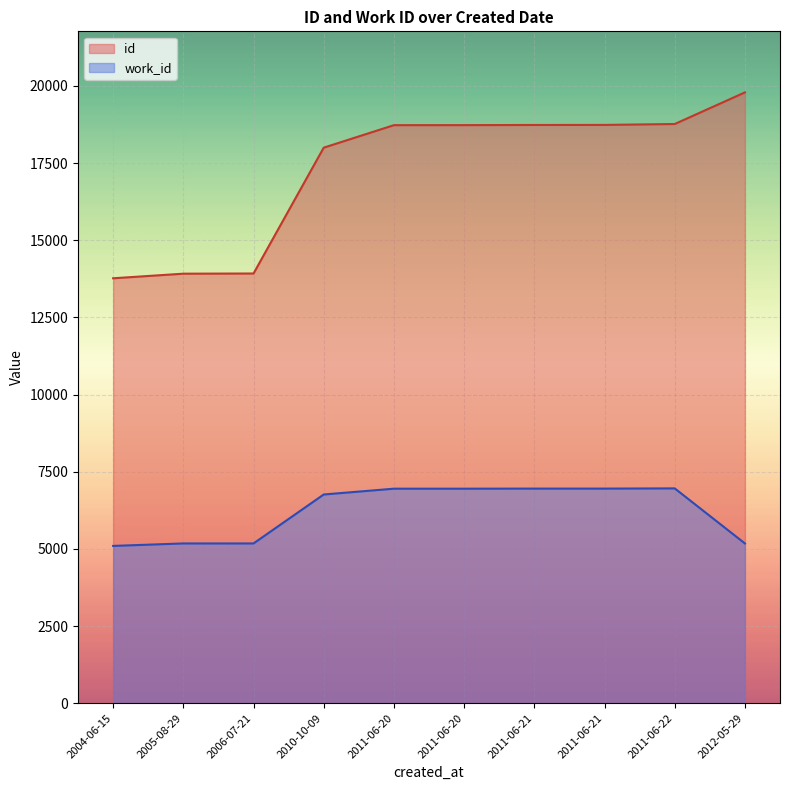

What are all the series names shown in the legend?

id, work_id